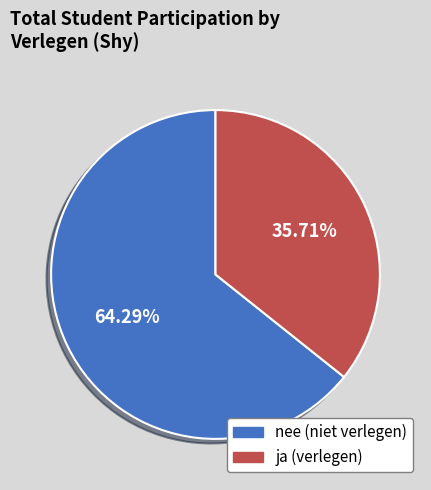

Is it true that ja is 25% of the pie?

False